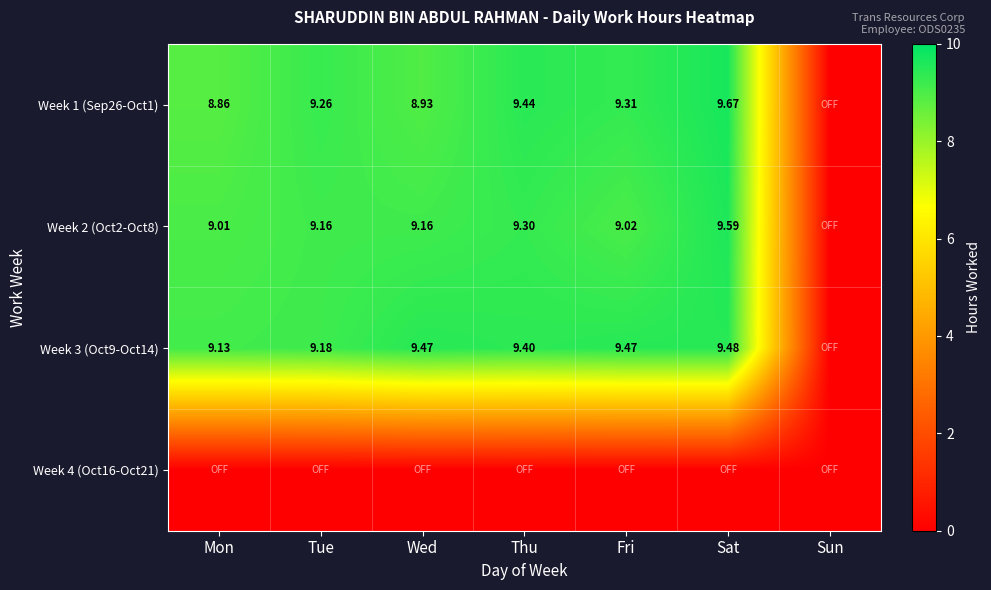

Is the value of Week 1 (Sep26-Oct1) at Fri greater than the value of Week 3 (Oct9-Oct14) at Sat?

No